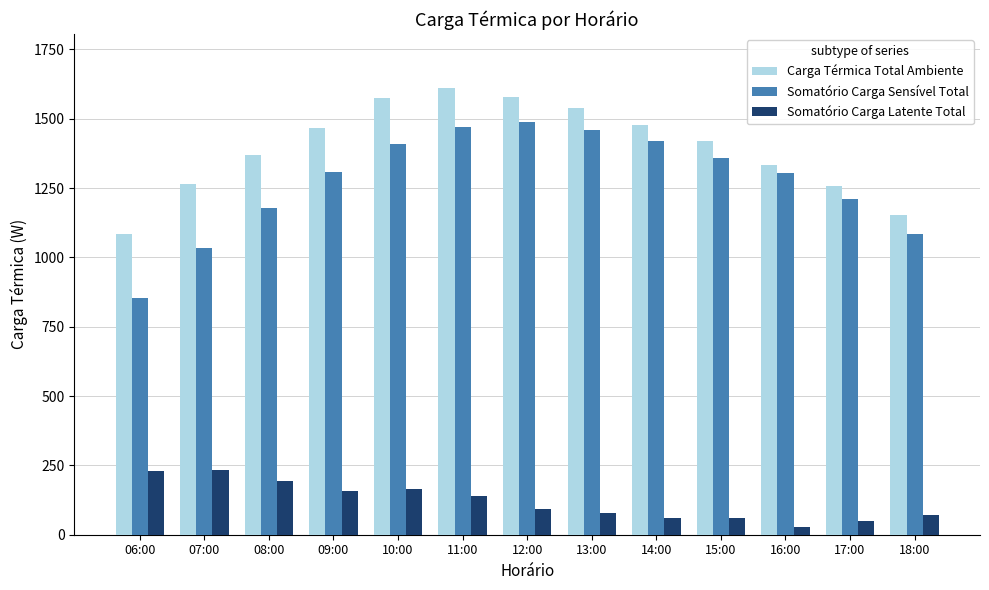

Which series has the widest spread of values?

Somatório Carga Sensível Total